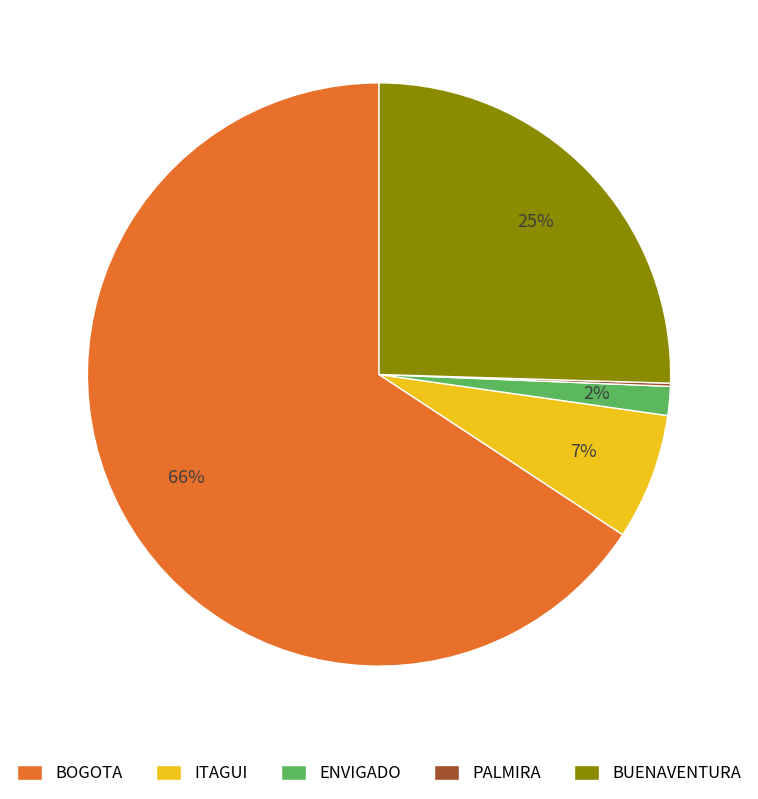

Which category has the biggest portion of the pie?

BOGOTA